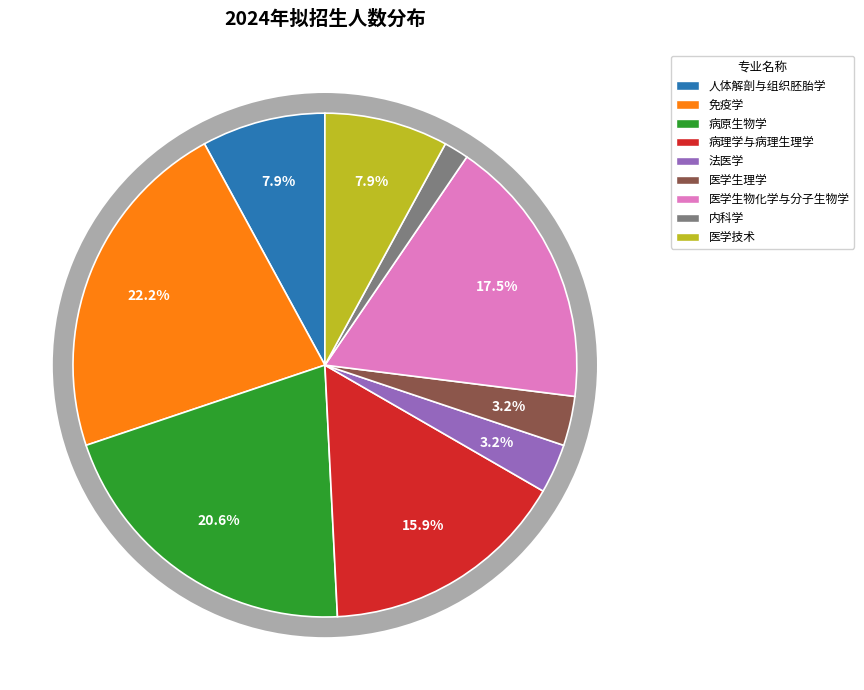

Which category has the biggest portion of the pie?

免疫学